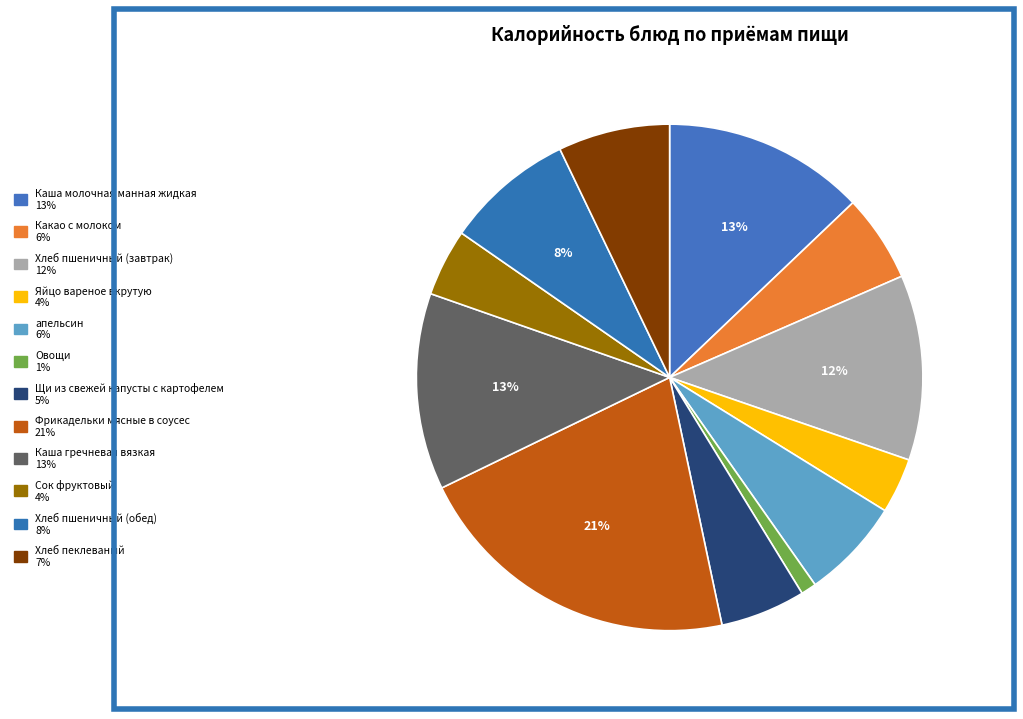

Which slice is the largest?

Фрикадельки мясные в соусес